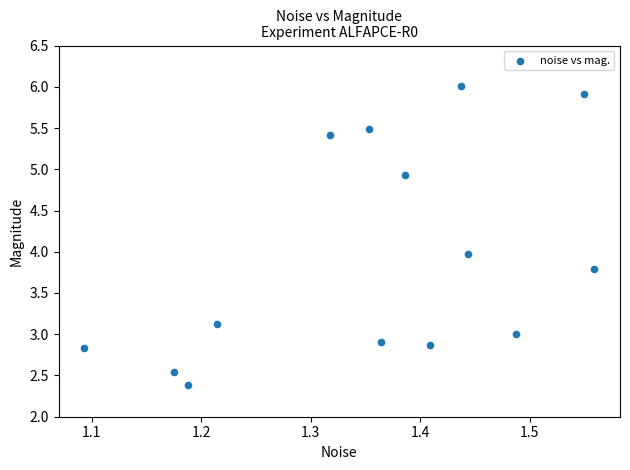

What is the range of X values (max minus min)?

0.5